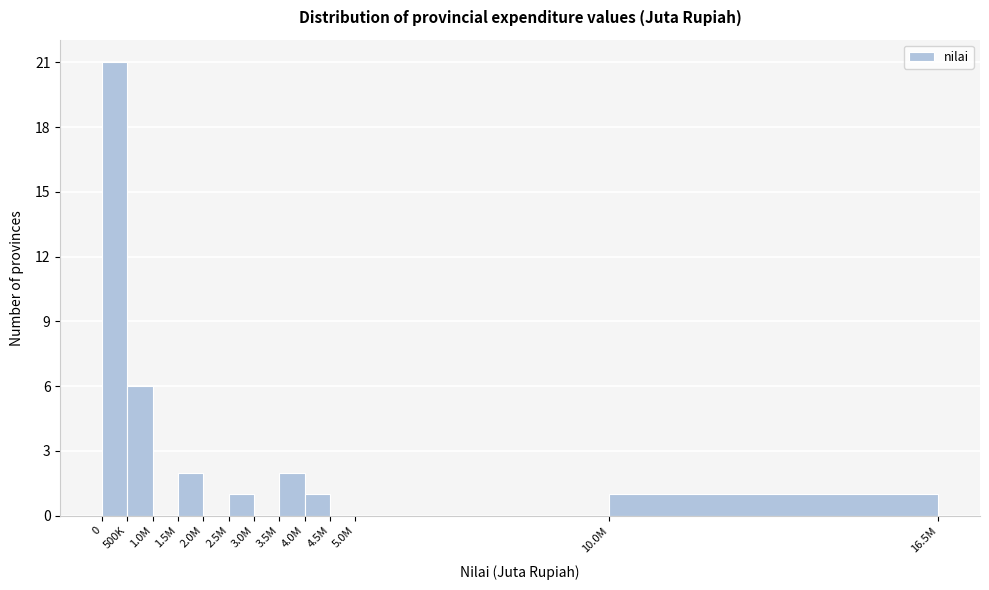

Reading left to right, extract all data points from this chart.

0=21	500K=6	1.0M=0	1.5M=2	2.0M=0	2.5M=1	3.0M=0	3.5M=2	4.0M=1	4.5M=0	5.0M=0	10.0M=1